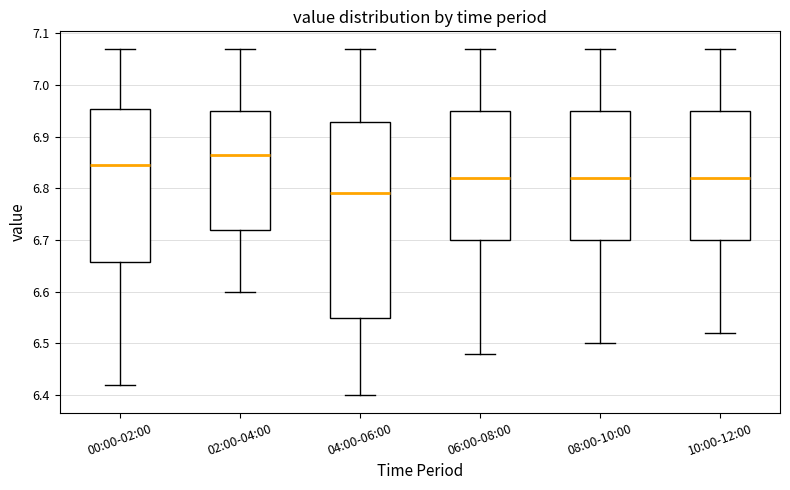

Where is the lower edge of the box for 02:00-04:00 on the y-axis? The values are not printed on the chart, so give them approximately, as read against the axis.

6.72